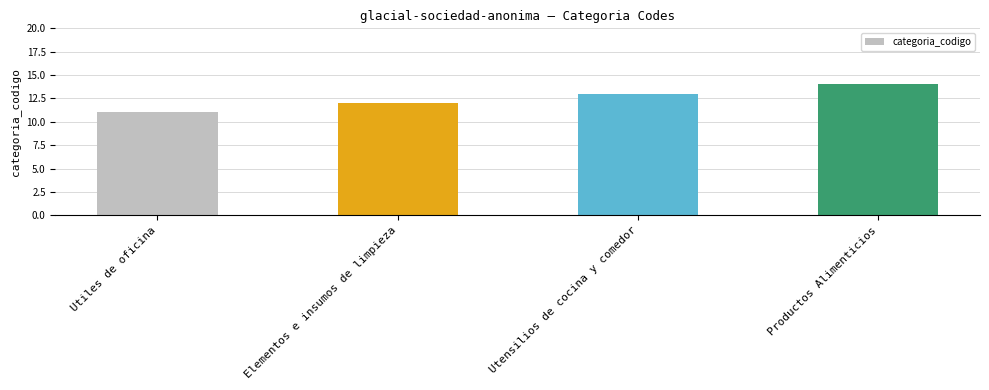

Reading left to right, transcribe all the data shown in this chart.

Utiles de oficina=11	Elementos e insumos de limpieza=12	Utensilios de cocina y comedor=13	Productos Alimenticios=14